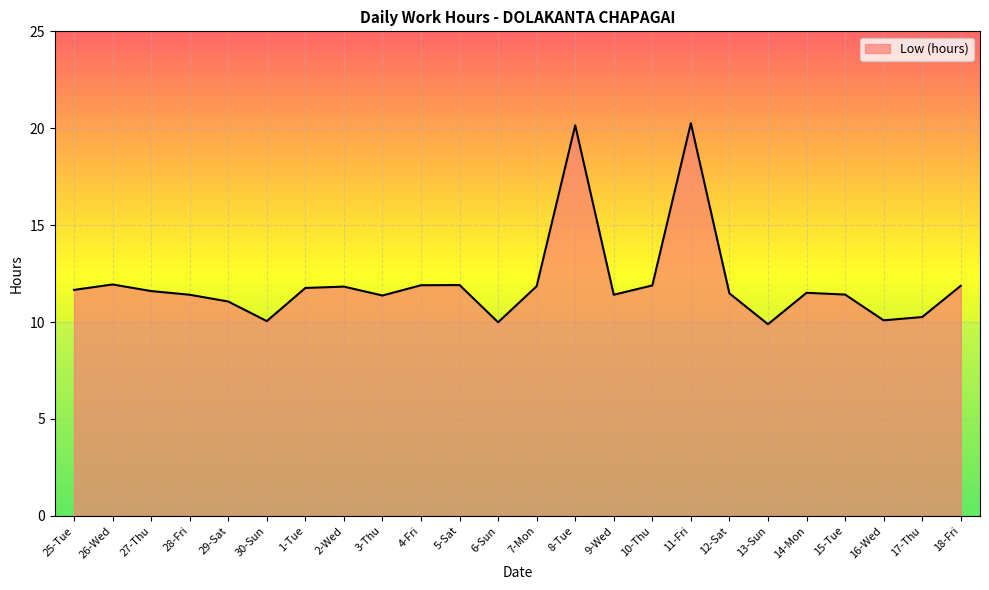

What is the smallest value displayed?

9.9